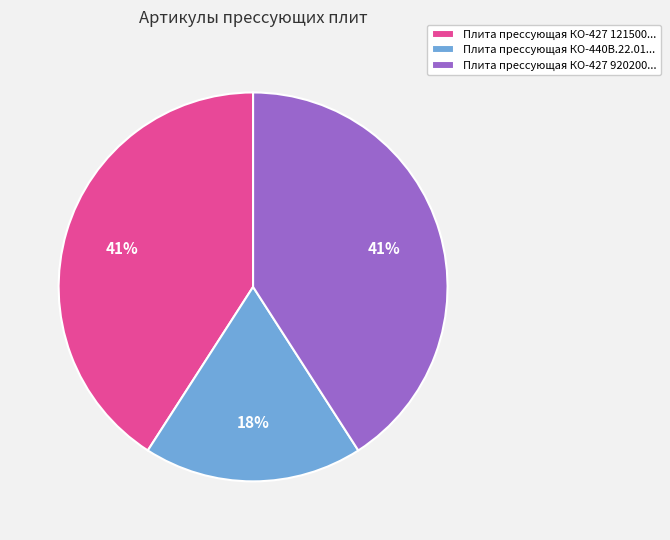

True or false: Плита прессующая КО-440В.22.01... accounts for 18% of the total.

True